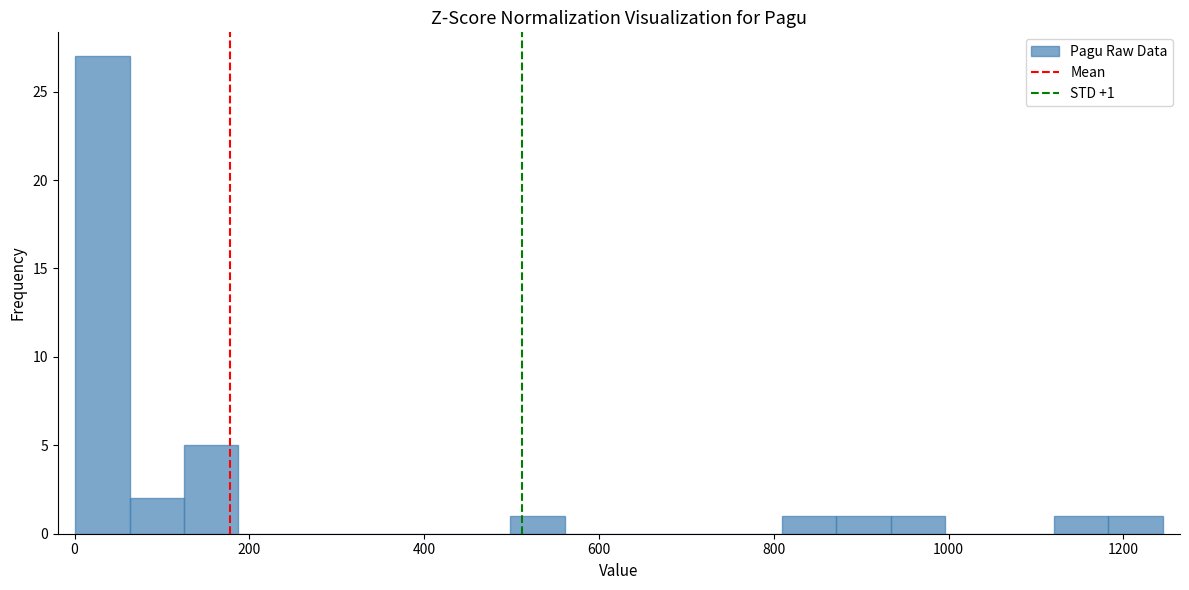

Read against the x-axis, roughly where is the centre of the tallest bar?

40